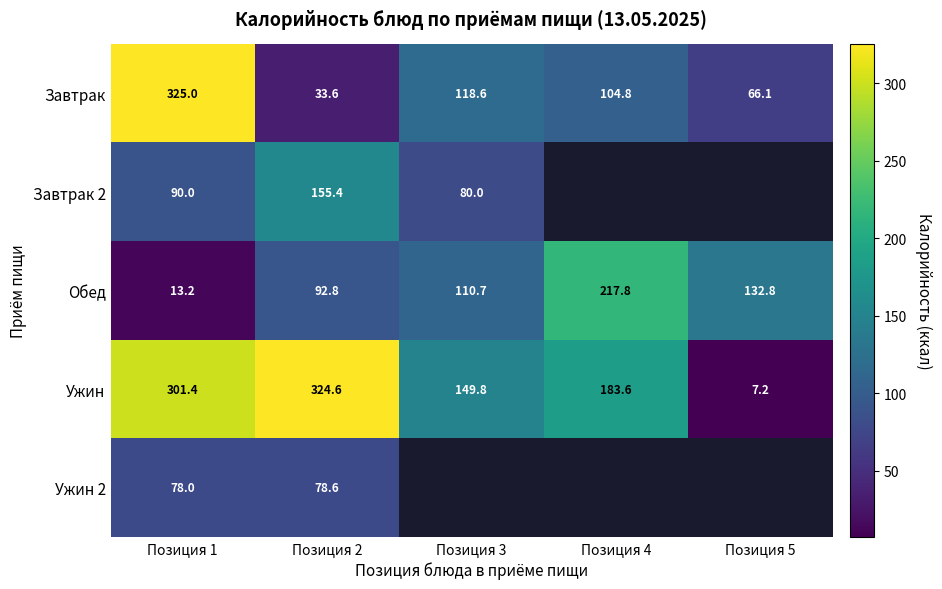

Count the number of data series in this chart.

5